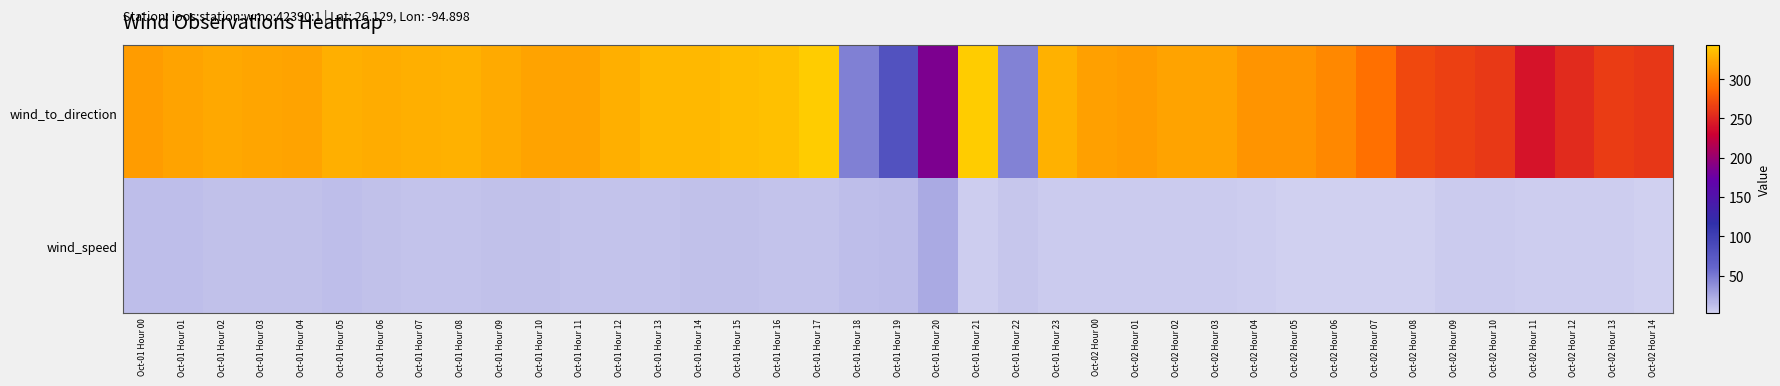

Reading left to right, what are all the values shown in this chart?

wind_to_direction: Oct-01 Hour 00=316.0	Oct-01 Hour 01=320.0	Oct-01 Hour 02=323.0	Oct-01 Hour 03=322.0	Oct-01 Hour 04=320.0	Oct-01 Hour 05=327.0	Oct-01 Hour 06=326.0	Oct-01 Hour 07=327.0	Oct-01 Hour 08=328.0	Oct-01 Hour 09=325.0	Oct-01 Hour 10=321.0	Oct-01 Hour 11=321.0	Oct-01 Hour 12=327.0	Oct-01 Hour 13=332.0	Oct-01 Hour 14=332.0	Oct-01 Hour 15=335.0	Oct-01 Hour 16=336.0	Oct-01 Hour 17=344.0	Oct-01 Hour 18=46.0	Oct-01 Hour 19=80.0	Oct-01 Hour 20=186.0	Oct-01 Hour 21=344.0	Oct-01 Hour 22=44.0	Oct-01 Hour 23=328.0	Oct-02 Hour 00=319.0	Oct-02 Hour 01=316.0	Oct-02 Hour 02=321.0	Oct-02 Hour 03=321.0	Oct-02 Hour 04=313.0	Oct-02 Hour 05=313.0	Oct-02 Hour 06=306.0	Oct-02 Hour 07=293.0	Oct-02 Hour 08=270.0	Oct-02 Hour 09=266.0	Oct-02 Hour 10=262.0	Oct-02 Hour 11=241.0	Oct-02 Hour 12=254.0	Oct-02 Hour 13=263.0	Oct-02 Hour 14=261.0
wind_speed: Oct-01 Hour 00=11.8	Oct-01 Hour 01=12.3	Oct-01 Hour 02=11.7	Oct-01 Hour 03=11.4	Oct-01 Hour 04=11.1	Oct-01 Hour 05=11.8	Oct-01 Hour 06=10.8	Oct-01 Hour 07=10.2	Oct-01 Hour 08=10.2	Oct-01 Hour 09=10.6	Oct-01 Hour 10=10.7	Oct-01 Hour 11=10.0	Oct-01 Hour 12=10.1	Oct-01 Hour 13=10.4	Oct-01 Hour 14=10.9	Oct-01 Hour 15=10.6	Oct-01 Hour 16=10.1	Oct-01 Hour 17=9.6	Oct-01 Hour 18=12.3	Oct-01 Hour 19=13.5	Oct-01 Hour 20=22.7	Oct-01 Hour 21=4.8	Oct-01 Hour 22=8.7	Oct-01 Hour 23=5.6	Oct-02 Hour 00=5.6	Oct-02 Hour 01=6.1	Oct-02 Hour 02=5.8	Oct-02 Hour 03=5.7	Oct-02 Hour 04=3.9	Oct-02 Hour 05=2.5	Oct-02 Hour 06=2.4	Oct-02 Hour 07=3.0	Oct-02 Hour 08=2.6	Oct-02 Hour 09=5.2	Oct-02 Hour 10=6.0	Oct-02 Hour 11=4.3	Oct-02 Hour 12=3.8	Oct-02 Hour 13=4.9	Oct-02 Hour 14=2.8